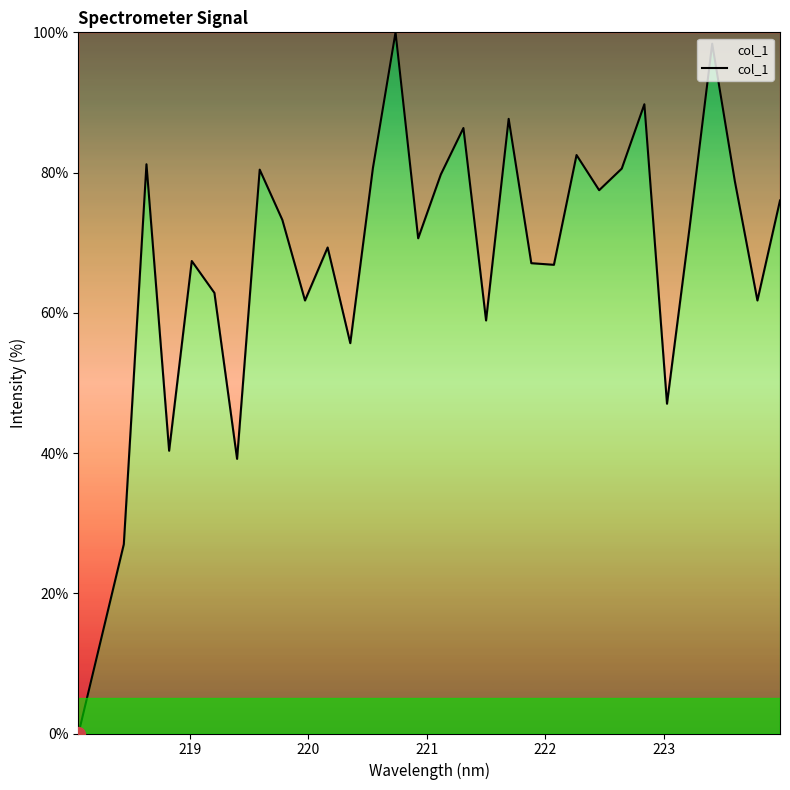

What is the maximum value shown in the chart?

100.0